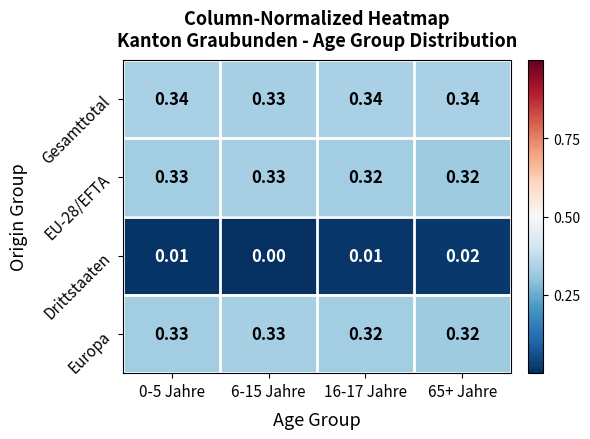

Is the value of Drittstaaten at 6-15 Jahre greater than the value of Gesamttotal at 65+ Jahre?

No